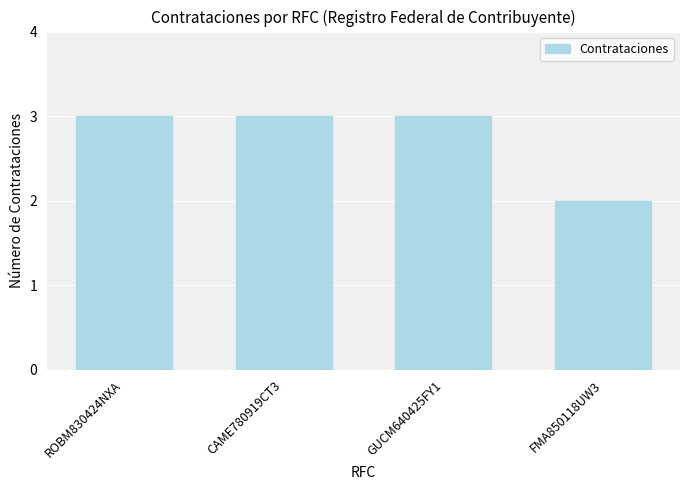

What is the approximate value at FMA850118UW3?

2